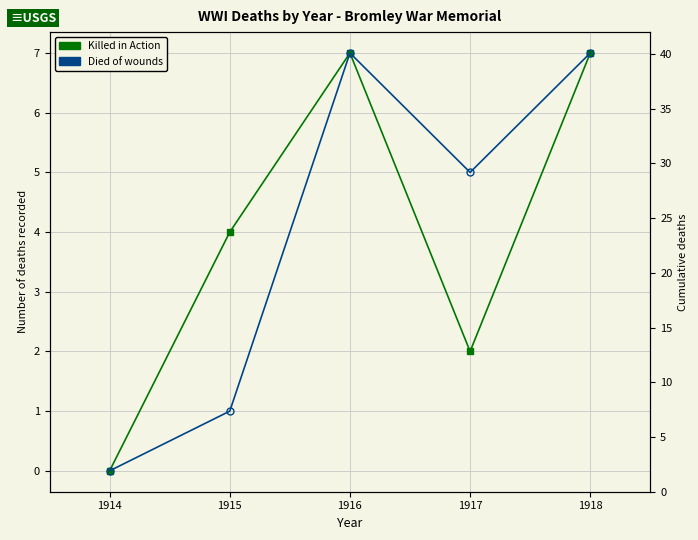

How many data points in Died of wounds are less than 5?

2